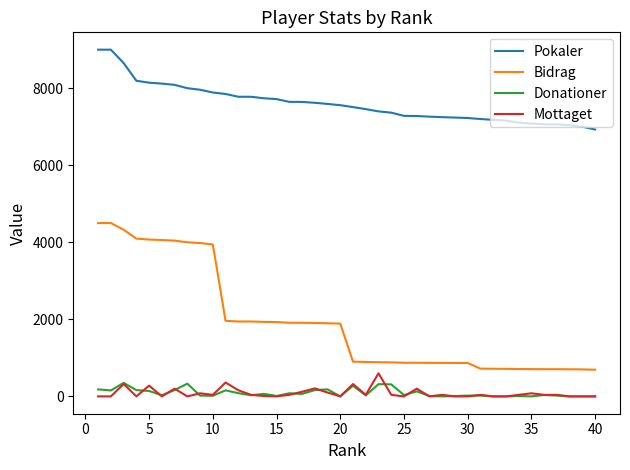

At how many categories does at least one series exceed 3196?

40